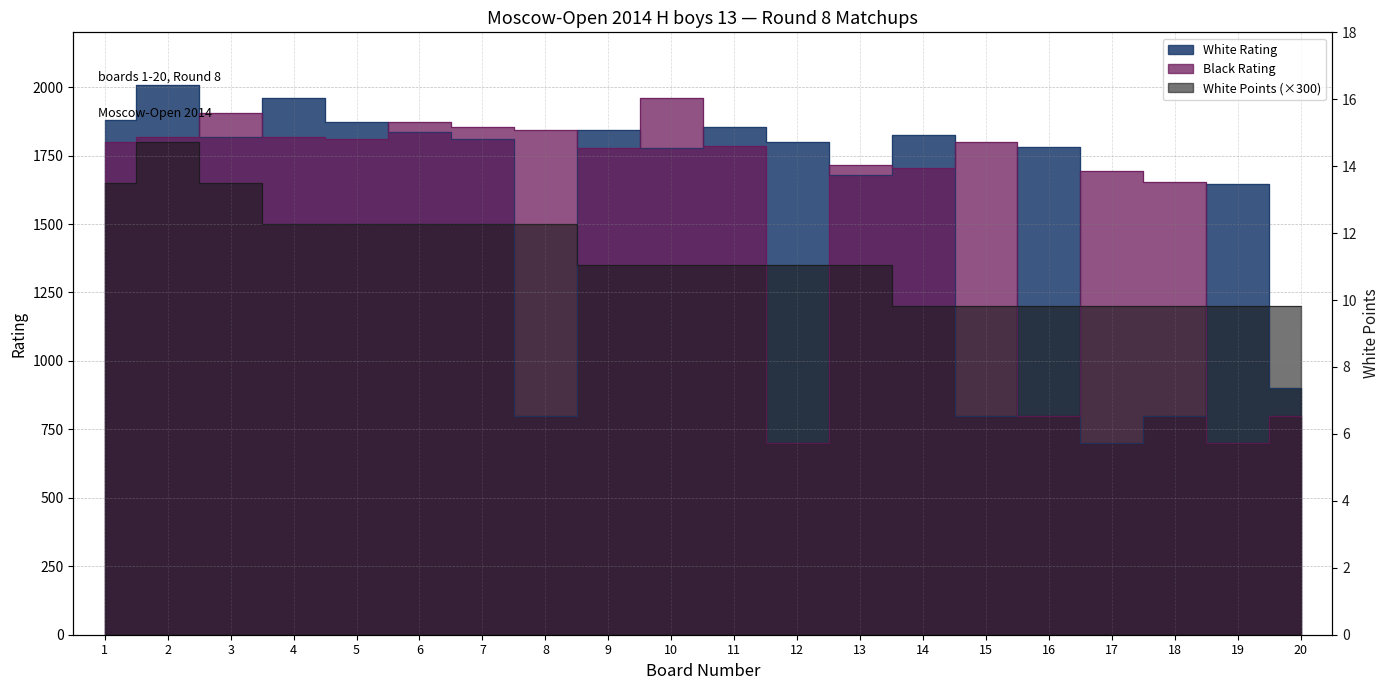

How many data points in Black Rating are less than 1799?

10